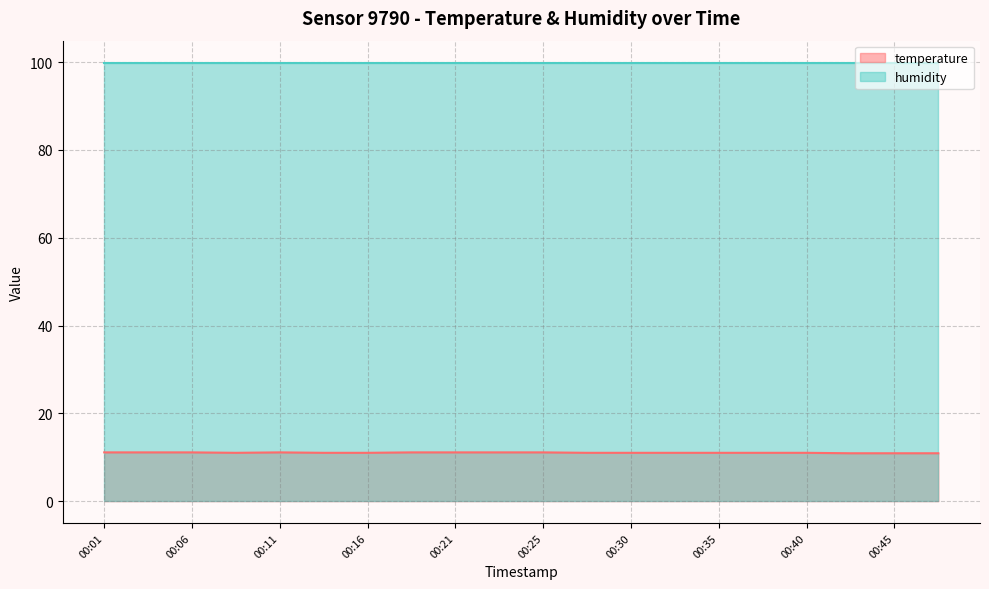

Rank the categories by value from highest to lowest.

00:01, 00:03, 00:06, 00:11, 00:18, 00:21, 00:23, 00:25, 00:08, 00:13, 00:16, 00:28, 00:30, 00:33, 00:35, 00:38, 00:40, 00:42, 00:45, 00:47